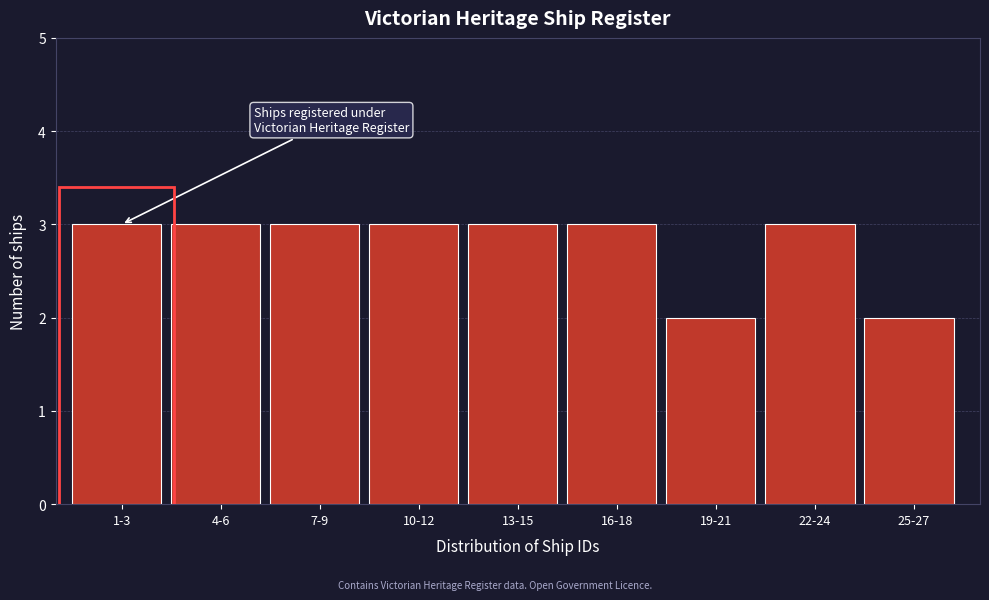

Reading left to right, what are all the values shown in this chart?

3	3	3	3	3	3	2	3	2